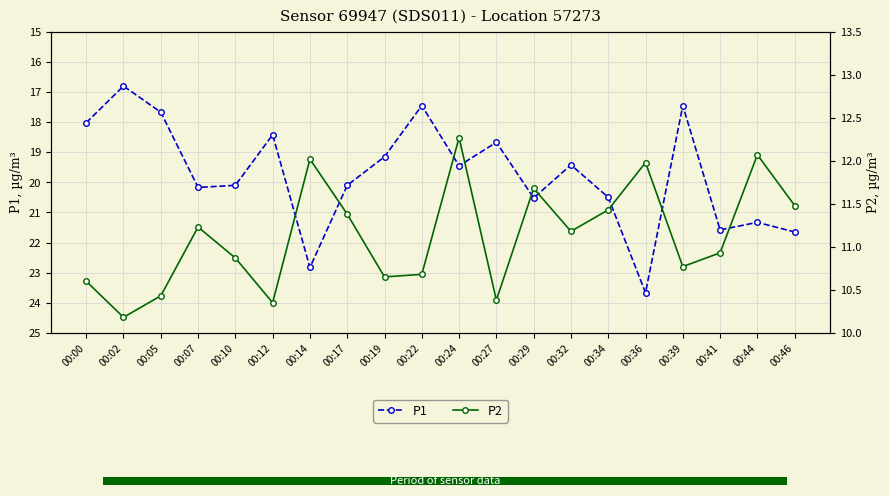

What is the approximate value of P1 at 00:14?

22.8